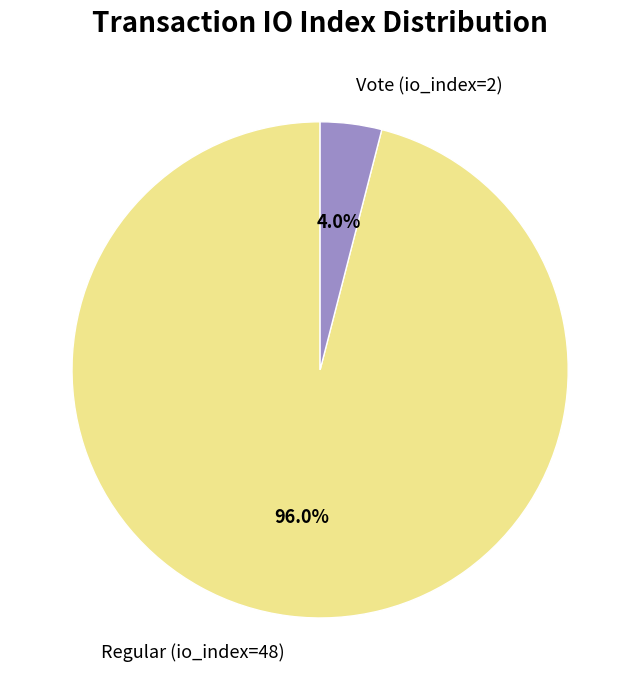

How much of the chart is everything except Regular (io_index=48)?

4.0%